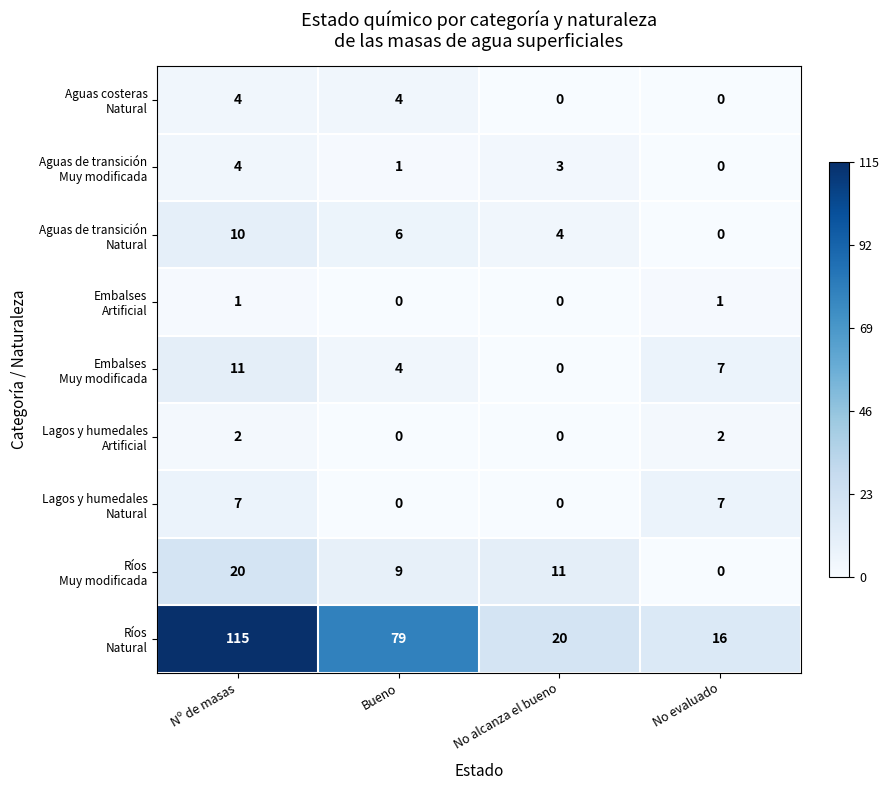

What is the total value across all series at No alcanza el bueno?

38